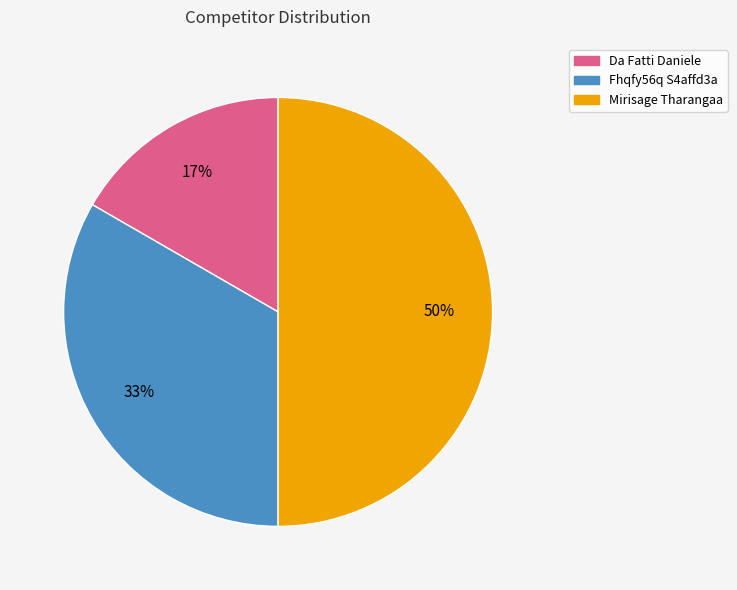

What is the ratio of the value at Da Fatti Daniele to the value at Mirisage Tharangaa?

0.3